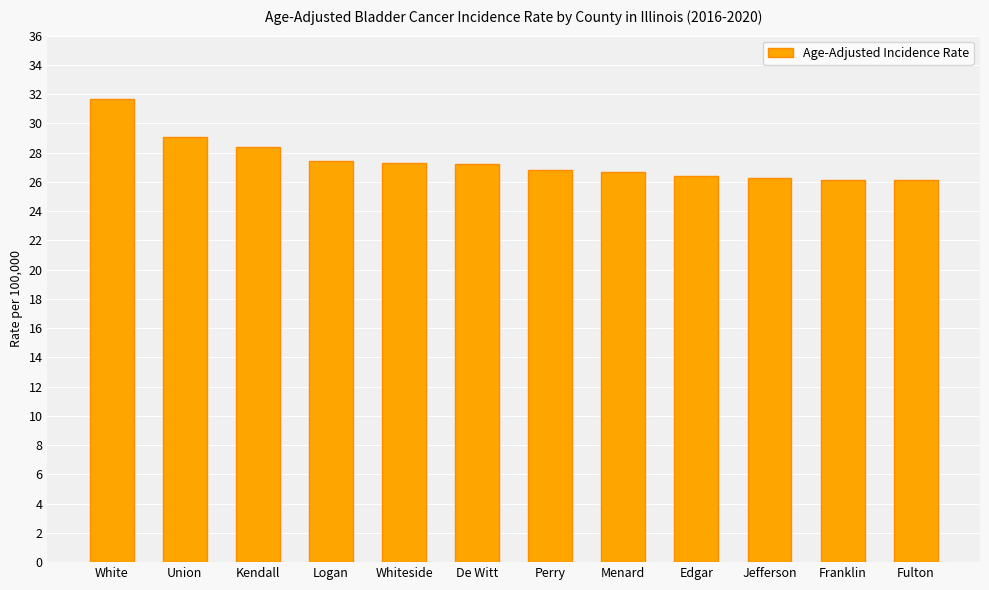

What is the difference between the values at Logan and De Witt?

0.2